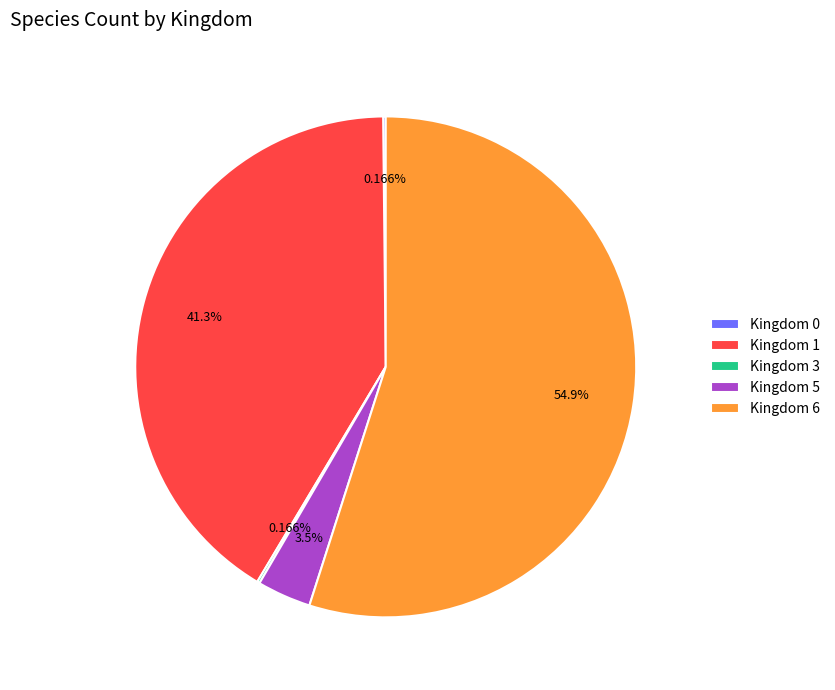

Is there any slice that represents more than half of the pie?

Yes